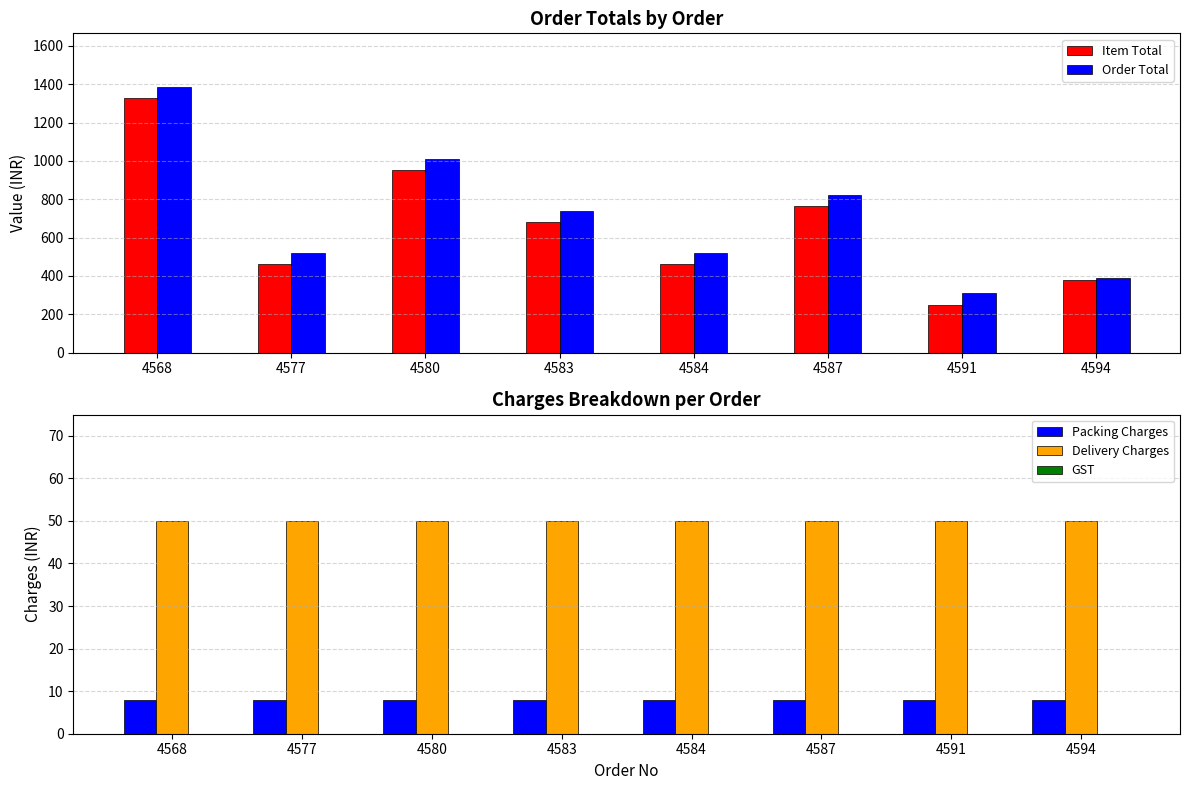

What is the sum of all Order Total values?

5689